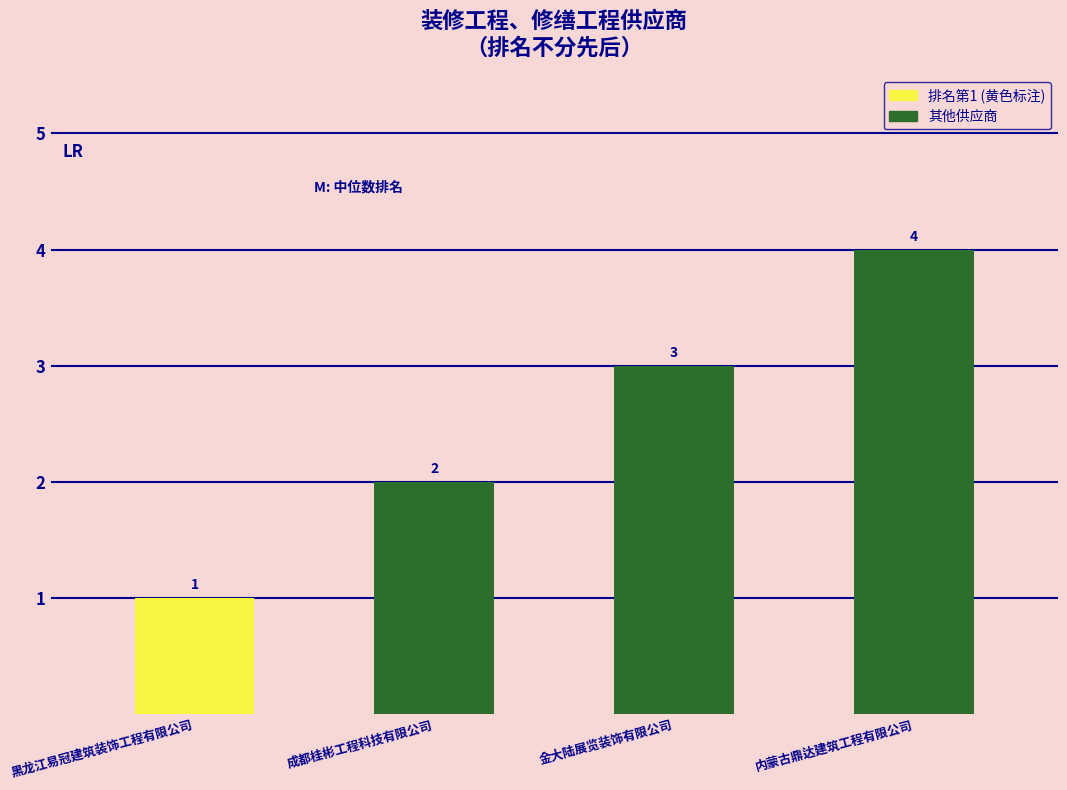

Which has a higher value, 内蒙古鼎达建筑工程有限公司 or 成都桂彬工程科技有限公司?

内蒙古鼎达建筑工程有限公司